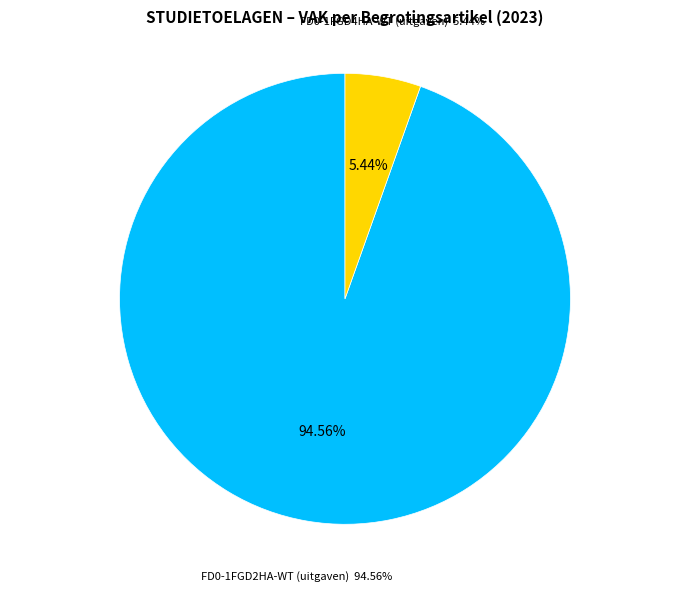

Is FD0-1FGD2HA-WT the majority of the pie?

Yes